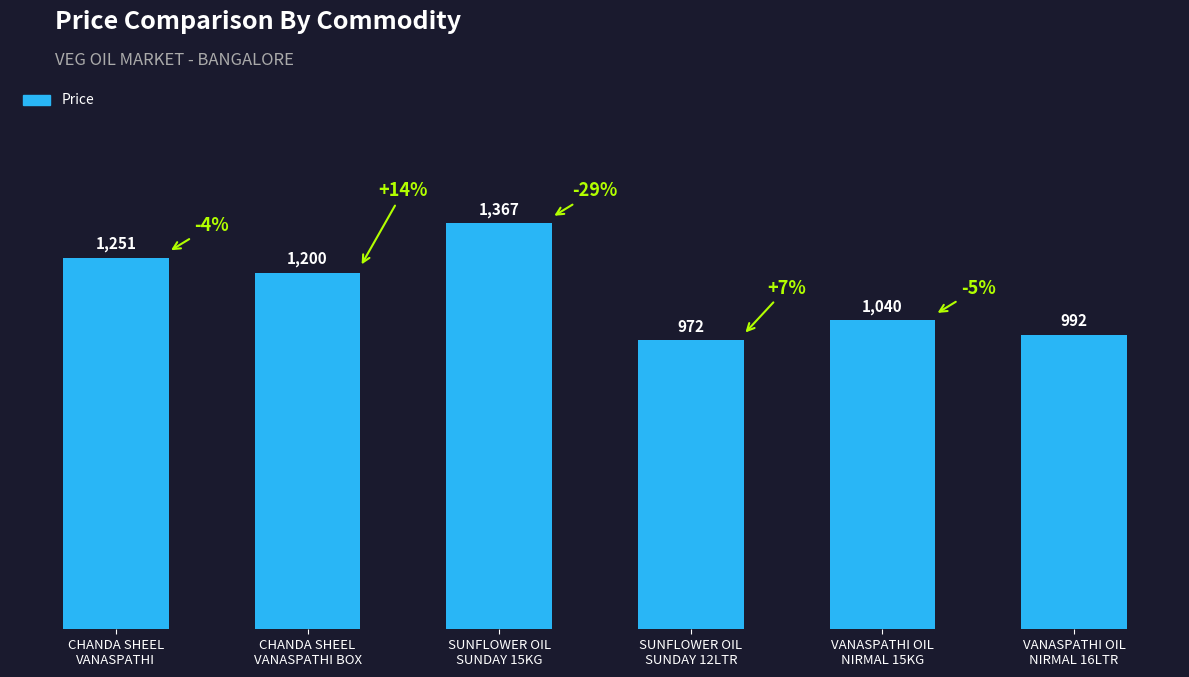

At which label does the data first exceed 1200?

CHANDA SHEEL
VANASPATHI